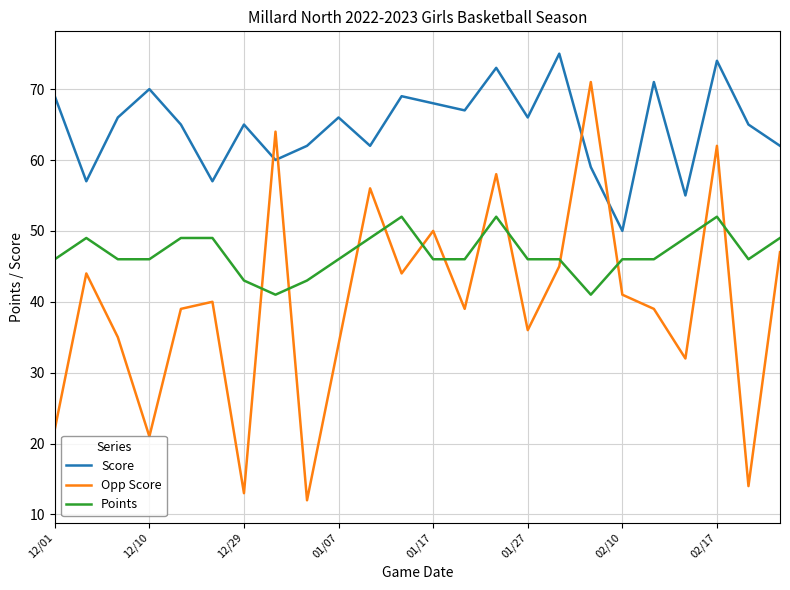

Rank the series by their maximum value, from lowest to highest.

Points, Opp Score, Score